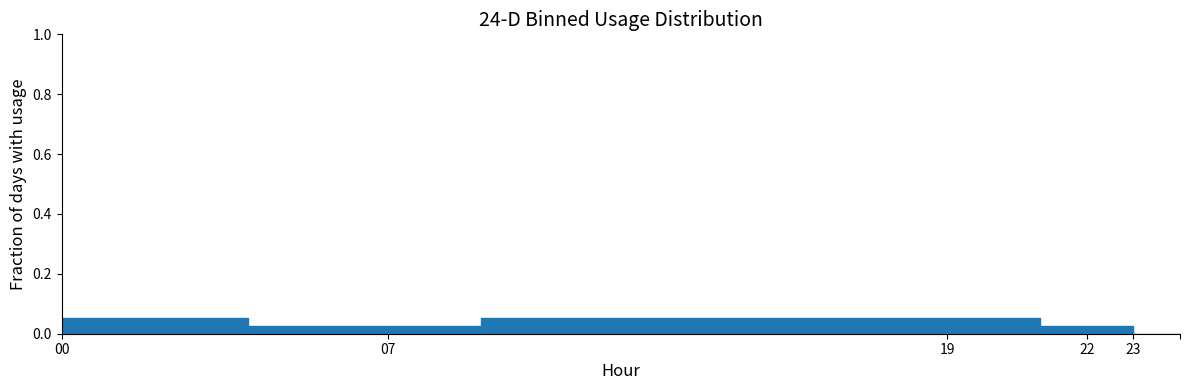

Reading left to right, list every bar in this chart as the range it spans on the x-axis followed by its height. The values are not printed on the chart, so give them approximately, as read against the axis.

0 to 1: 0.06
1 to 2: 0.06
2 to 3: 0.06
3 to 4: 0.06
4 to 5: 0.02
5 to 6: 0.02
6 to 7: 0.02
7 to 8: 0.02
8 to 9: 0.02
9 to 10: 0.06
10 to 11: 0.06
11 to 12: 0.06
12 to 13: 0.06
13 to 14: 0.06
14 to 15: 0.06
15 to 16: 0.06
16 to 17: 0.06
17 to 18: 0.06
18 to 19: 0.06
19 to 20: 0.06
20 to 21: 0.06
21 to 22: 0.02
22 to 23: 0.02
23 to 24: 0